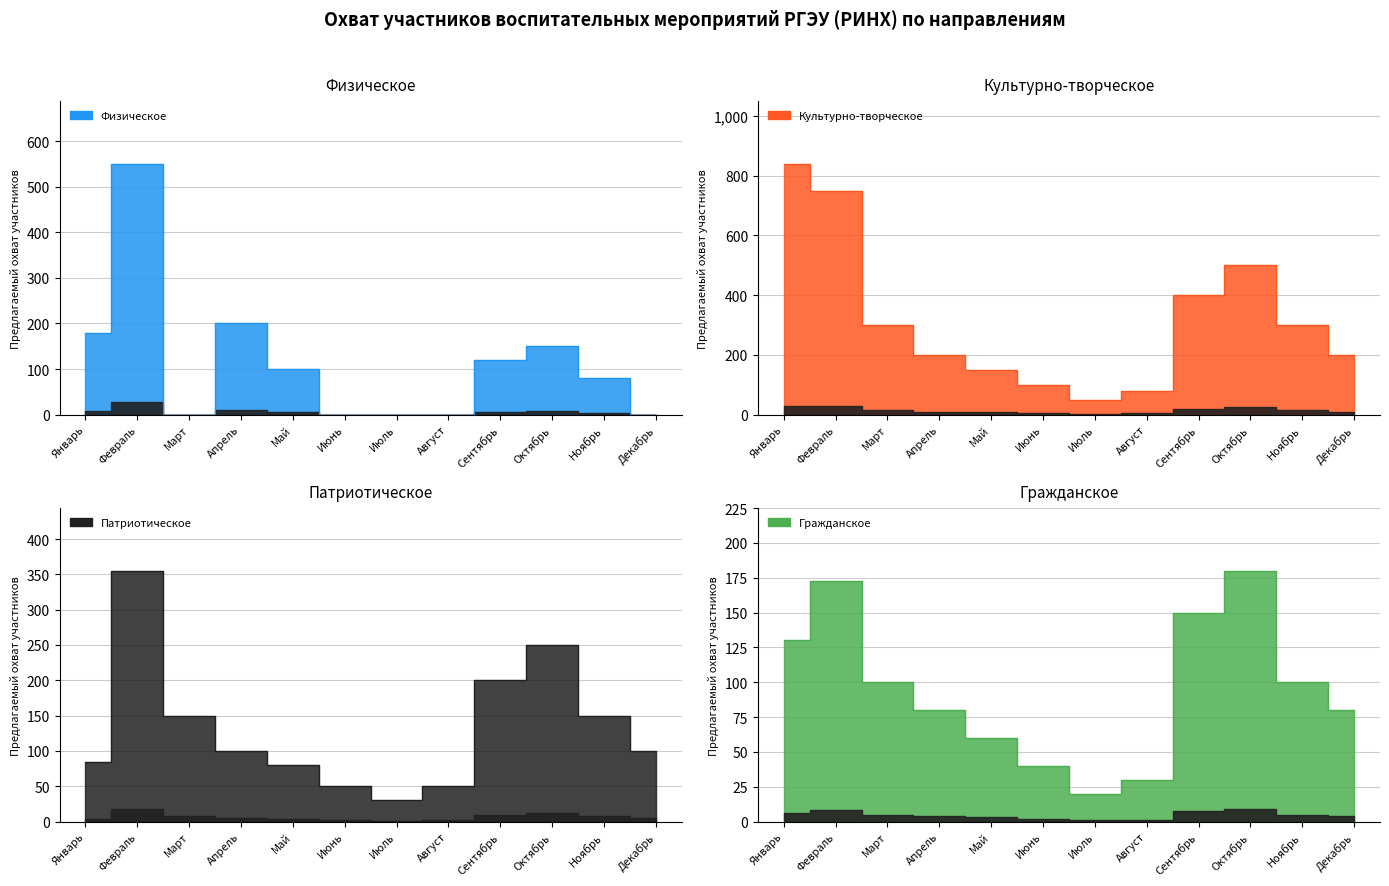

What is the difference between the Культурно-творческое values at Май and Январь?

690